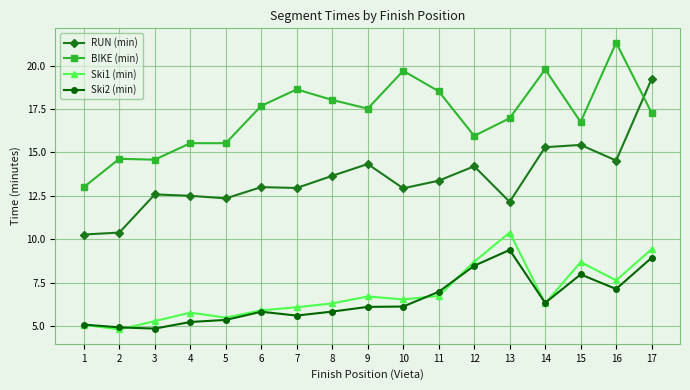

What is the value of the RUN (min) point at the 2nd from the left?

10.4